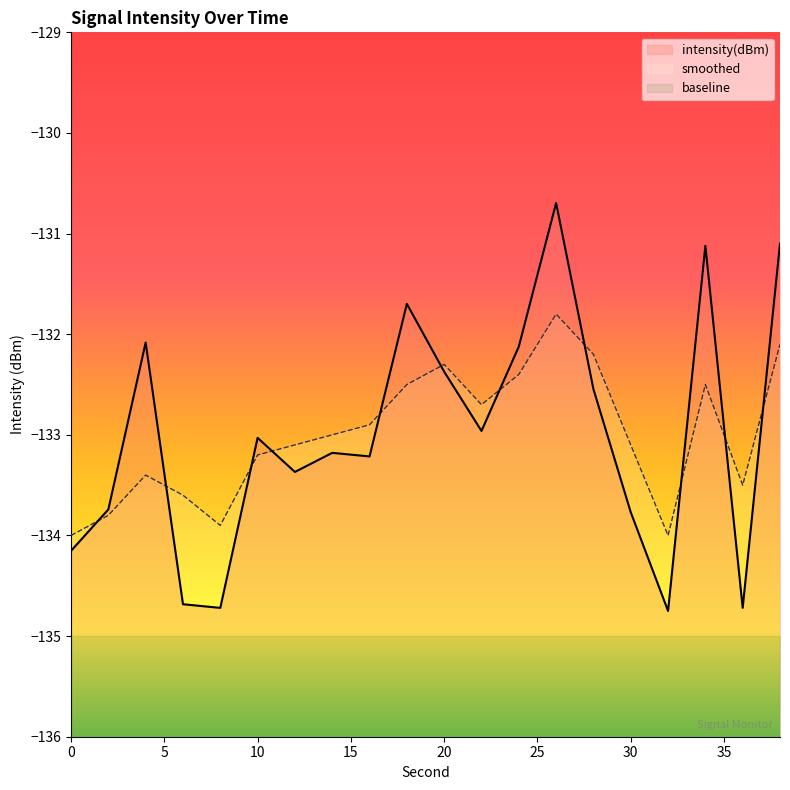

Reading right to left, extract all data points from this chart.

intensity(dBm): 38=-131.1	36=-134.7	34=-131.1	32=-134.7	30=-133.8	28=-132.5	26=-130.7	24=-132.1	22=-133.0	20=-132.4	18=-131.7	16=-133.2	14=-133.2	12=-133.4	10=-133.0	8=-134.7	6=-134.7	4=-132.1	2=-133.7	0=-134.2
smoothed: 38=-132.1	36=-133.5	34=-132.5	32=-134.0	30=-133.1	28=-132.2	26=-131.8	24=-132.4	22=-132.7	20=-132.3	18=-132.5	16=-132.9	14=-133.0	12=-133.1	10=-133.2	8=-133.9	6=-133.6	4=-133.4	2=-133.8	0=-134.0